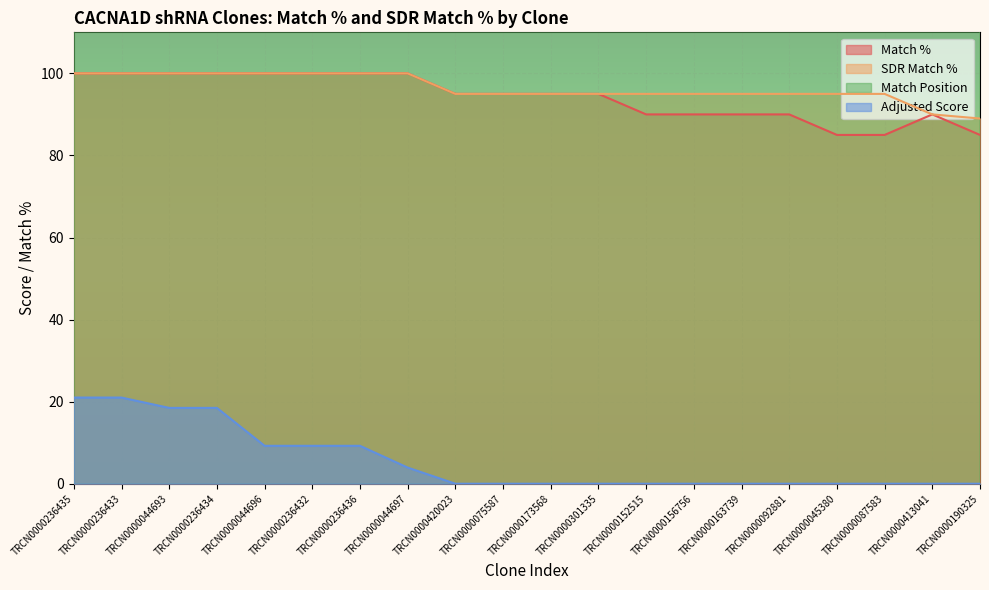

List the labels in order of Match Position value, smallest first.

TRCN0000236433, TRCN0000413041, TRCN0000236436, TRCN0000156756, TRCN0000152515, TRCN0000087583, TRCN0000163739, TRCN0000092881, TRCN0000075587, TRCN0000173568, TRCN0000301335, TRCN0000044697, TRCN0000190325, TRCN0000236432, TRCN0000420023, TRCN0000044696, TRCN0000236434, TRCN0000044693, TRCN0000045380, TRCN0000236435